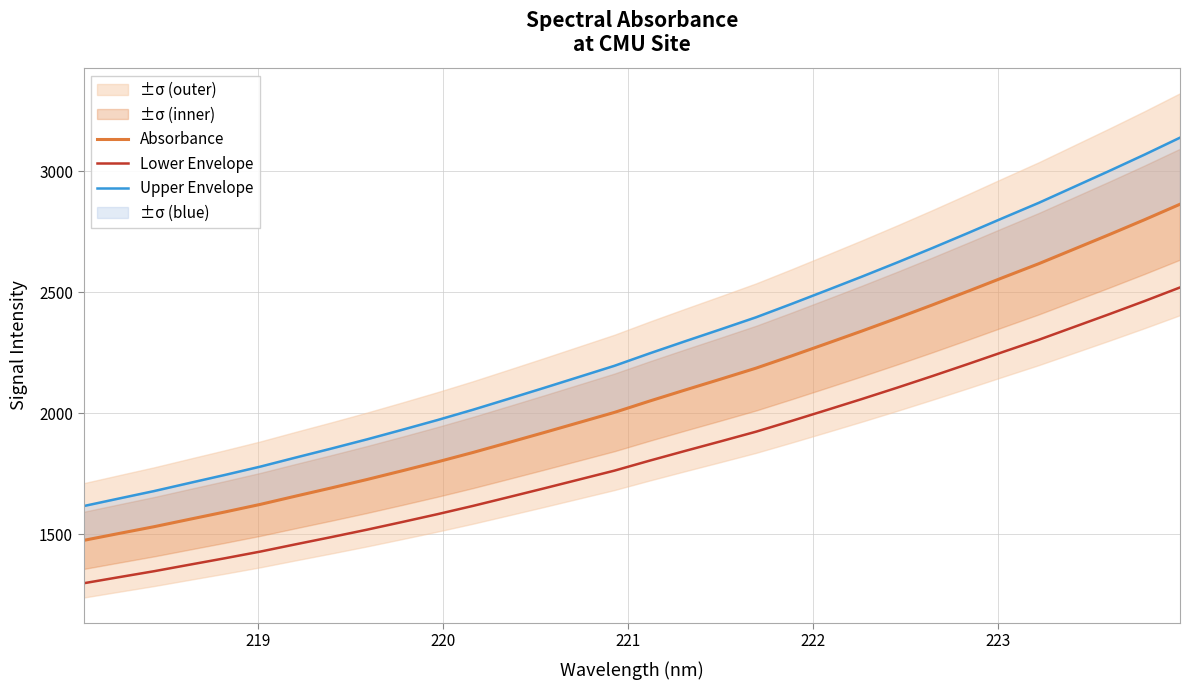

How many values in the Lower Envelope series are below 1804?

16